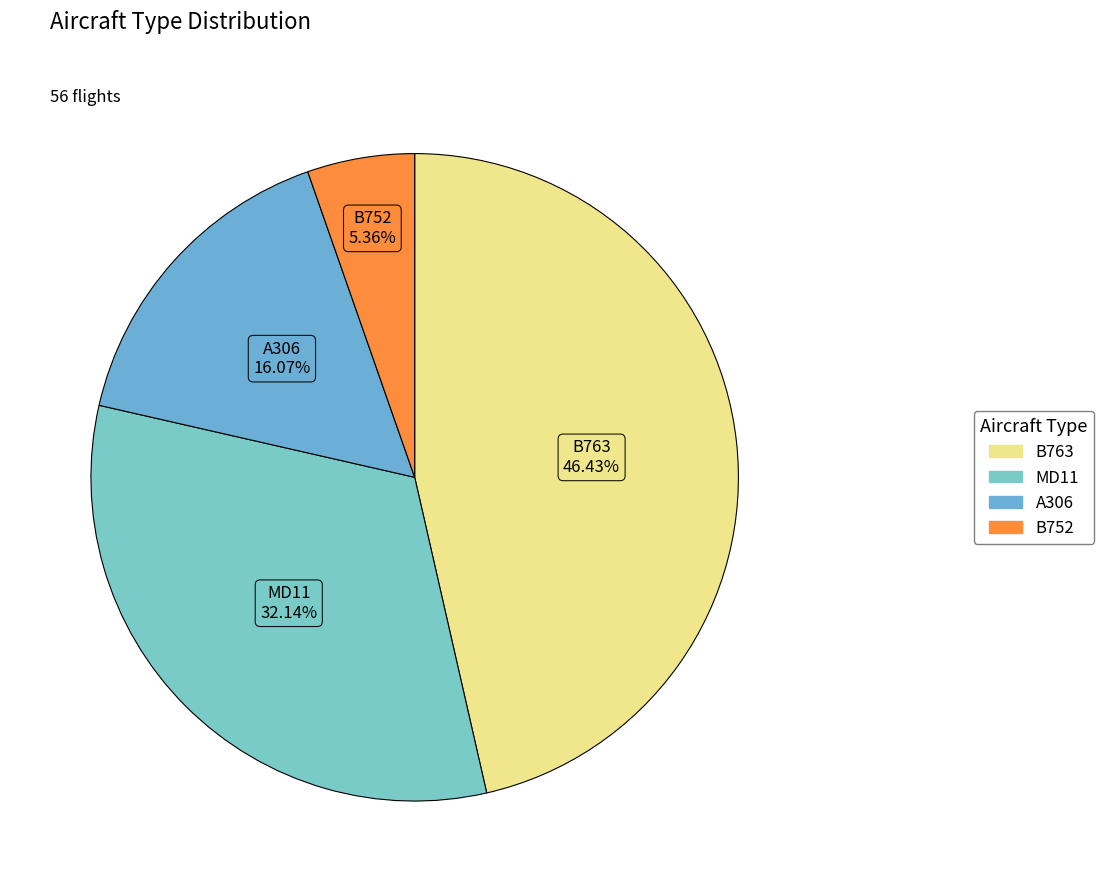

Between B763 and MD11, which is larger?

B763